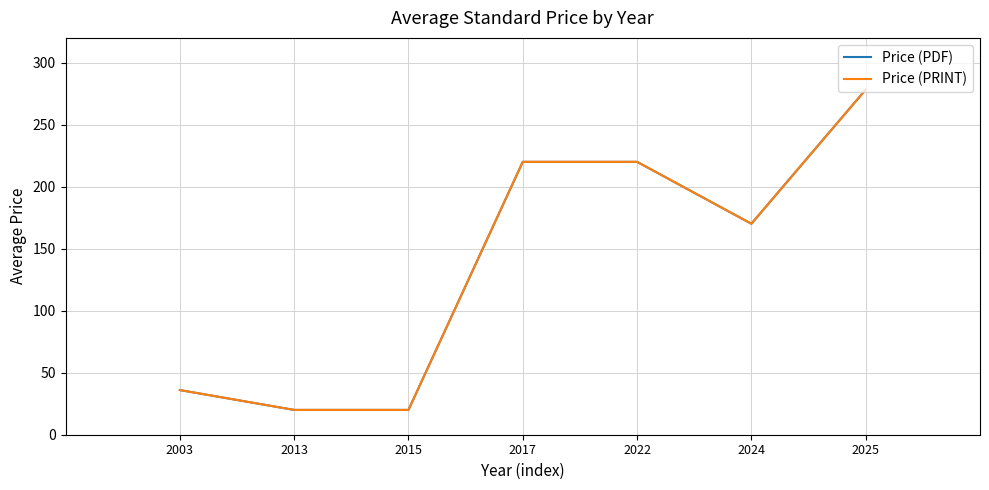

True or false: Price (PRINT) and Price (PDF) intersect in this chart.

False